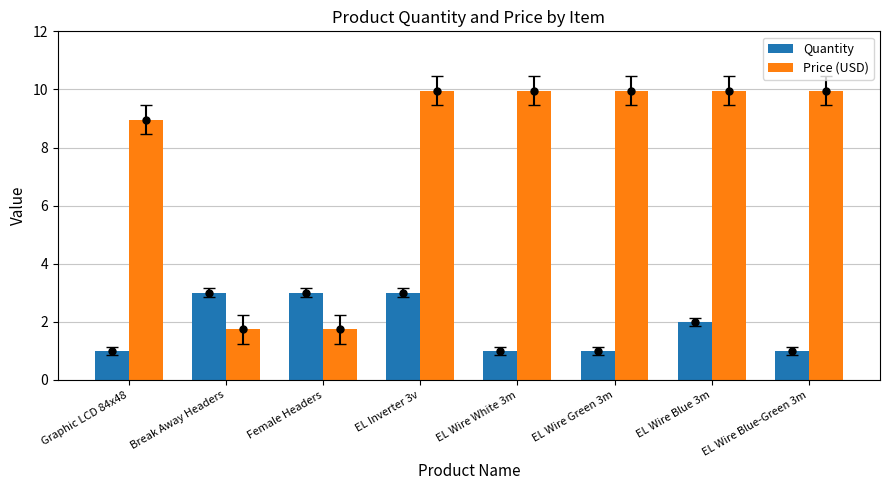

Reading left to right, list all the values displayed in this chart.

Quantity: 1.0	3.0	3.0	3.0	1.0	1.0	2.0	1.0
Price (USD): 8.9	1.8	1.8	9.9	9.9	9.9	9.9	9.9